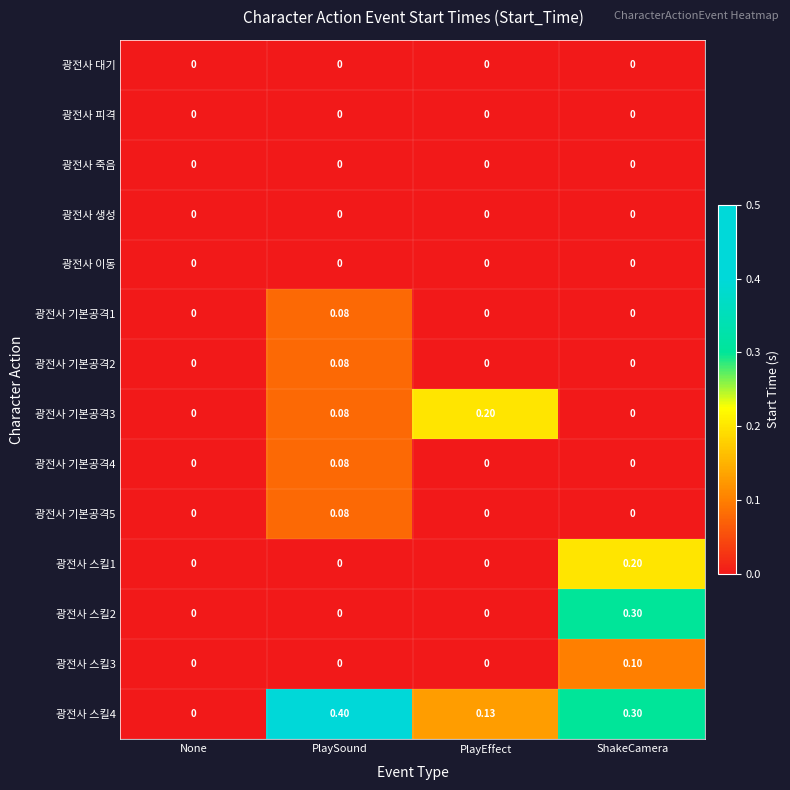

At which category is the sum across all series the highest?

ShakeCamera